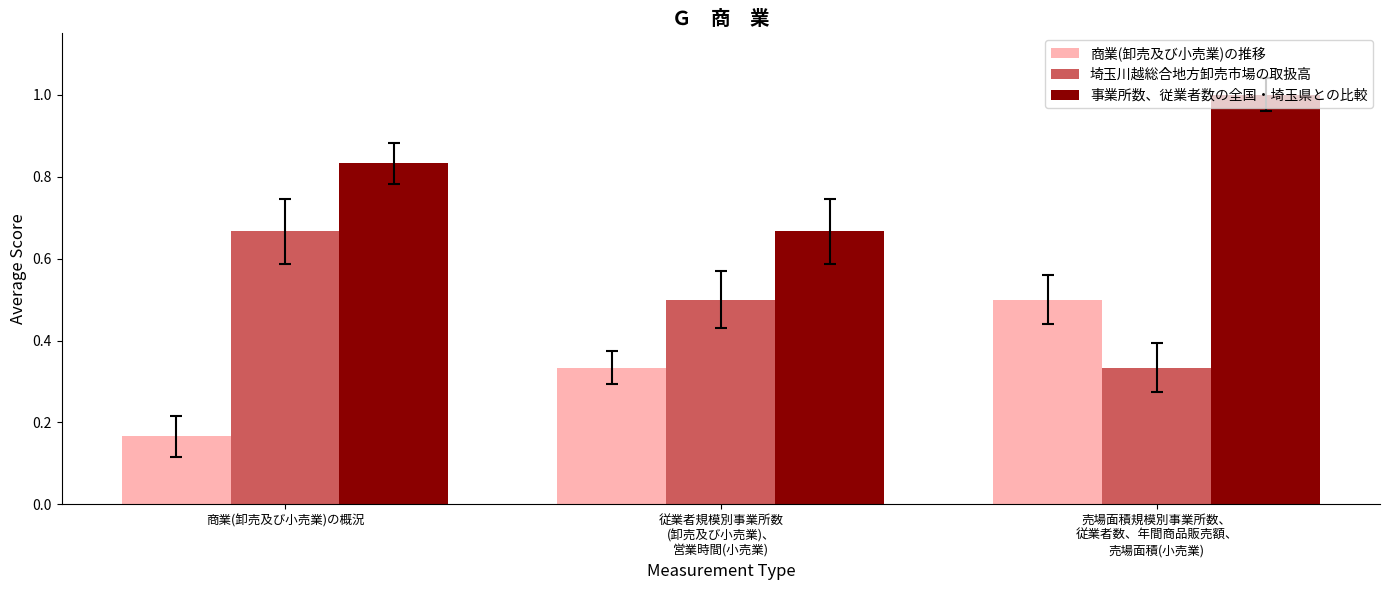

Rank the series at 商業(卸売及び小売業)の概況 from lowest to highest value.

商業(卸売及び小売業)の推移, 埼玉川越総合地方卸売市場の取扱高, 事業所数、従業者数の全国・埼玉県との比較